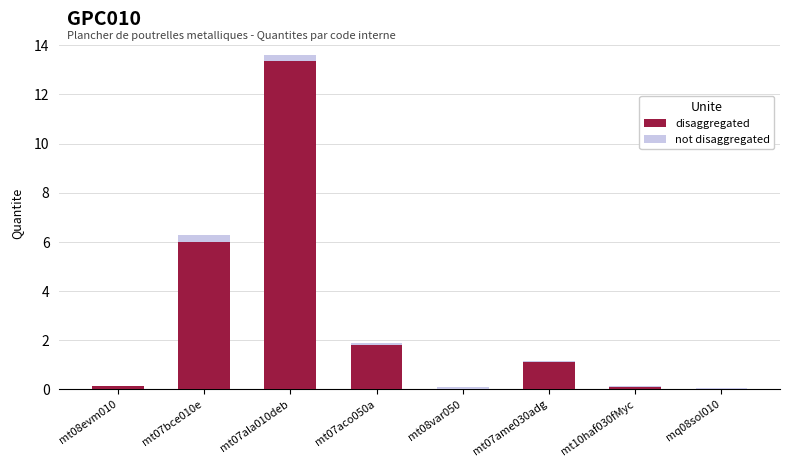

The value of disaggregated at mt07aco050a is 2.7. True or false?

False